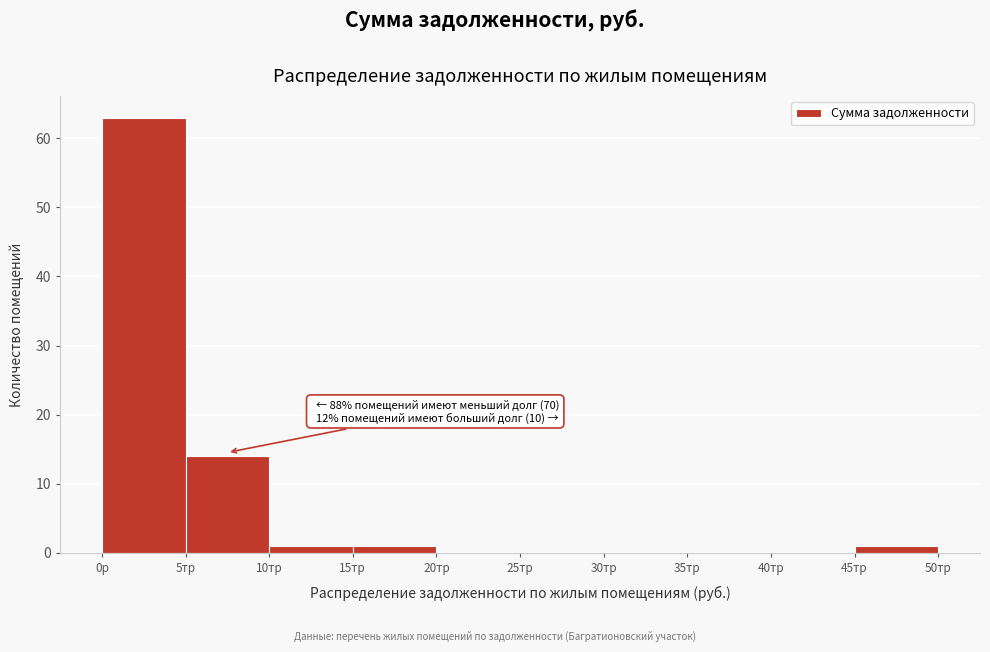

Reading left to right, transcribe all the data shown in this chart.

0р=63	5тр=14	10тр=1	15тр=1	20тр=0	25тр=0	30тр=0	35тр=0	40тр=0	45тр=1